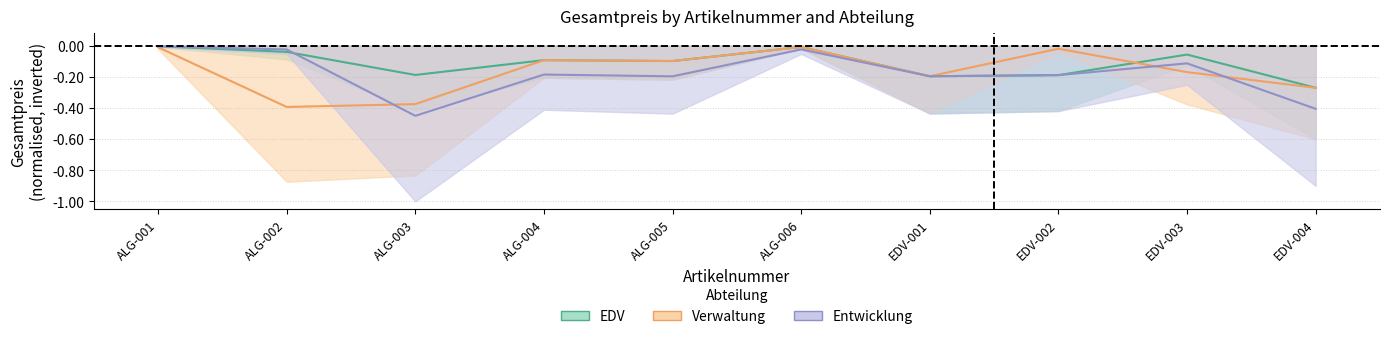

Reading left to right, list all the values displayed in this chart.

Gesamtpreis_EDV: ALG-001=-0.0	ALG-002=-0.0	ALG-003=-0.2	ALG-004=-0.1	ALG-005=-0.1	ALG-006=-0.0	EDV-001=-0.2	EDV-002=-0.2	EDV-003=-0.1	EDV-004=-0.3
Gesamtpreis_Verwaltung: ALG-001=-0.0	ALG-002=-0.4	ALG-003=-0.4	ALG-004=-0.1	ALG-005=-0.1	ALG-006=-0.0	EDV-001=-0.2	EDV-002=-0.0	EDV-003=-0.2	EDV-004=-0.3
Gesamtpreis_Entwicklung: ALG-001=-0.0	ALG-002=-0.0	ALG-003=-0.5	ALG-004=-0.2	ALG-005=-0.2	ALG-006=-0.0	EDV-001=-0.2	EDV-002=-0.2	EDV-003=-0.1	EDV-004=-0.4